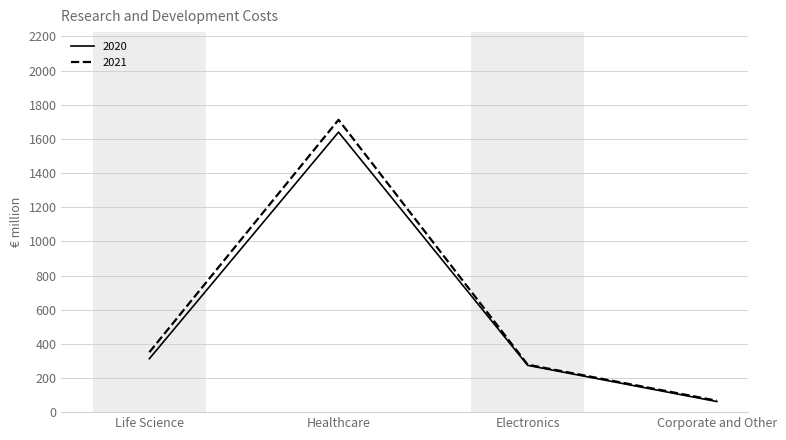

True or false: 2021 has a value of 147 at Electronics.

False